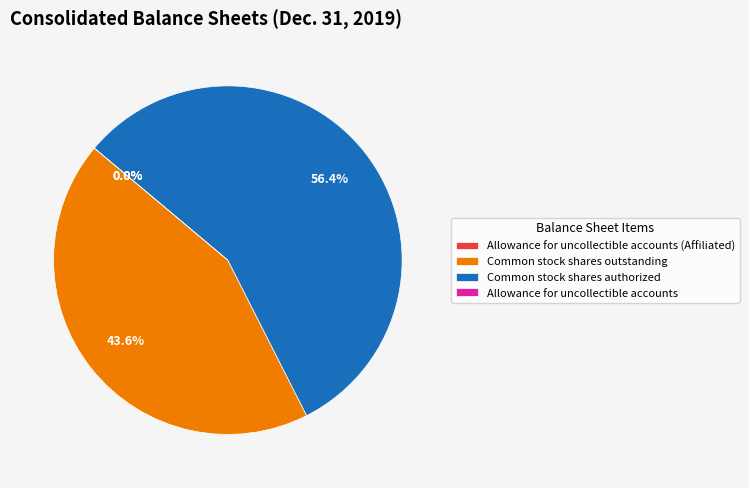

The Common stock shares authorized slice represents 56% of the pie. True or false?

True